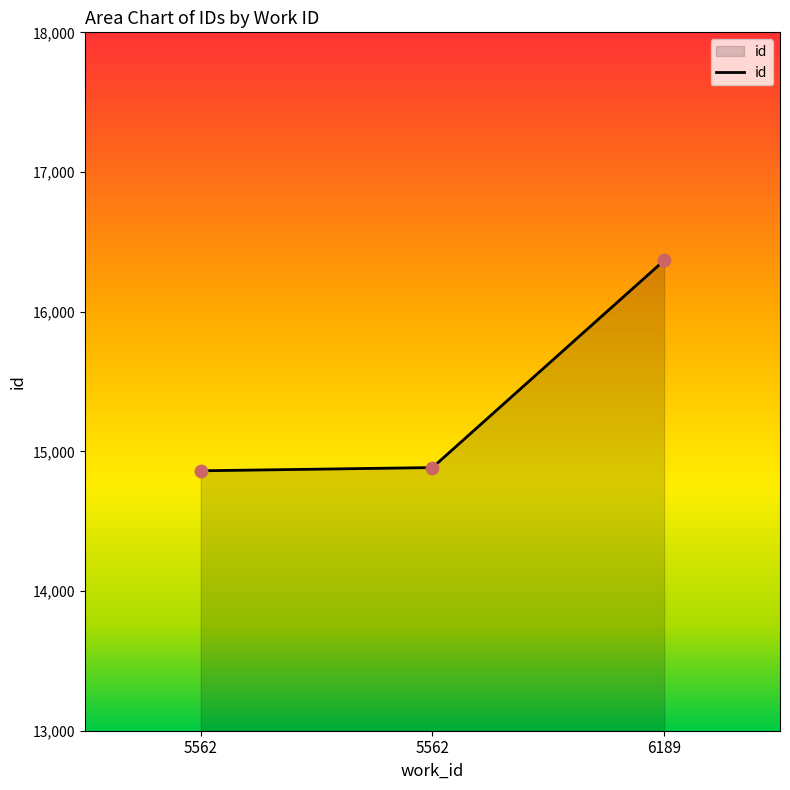

How many distinct data groups are displayed?

1